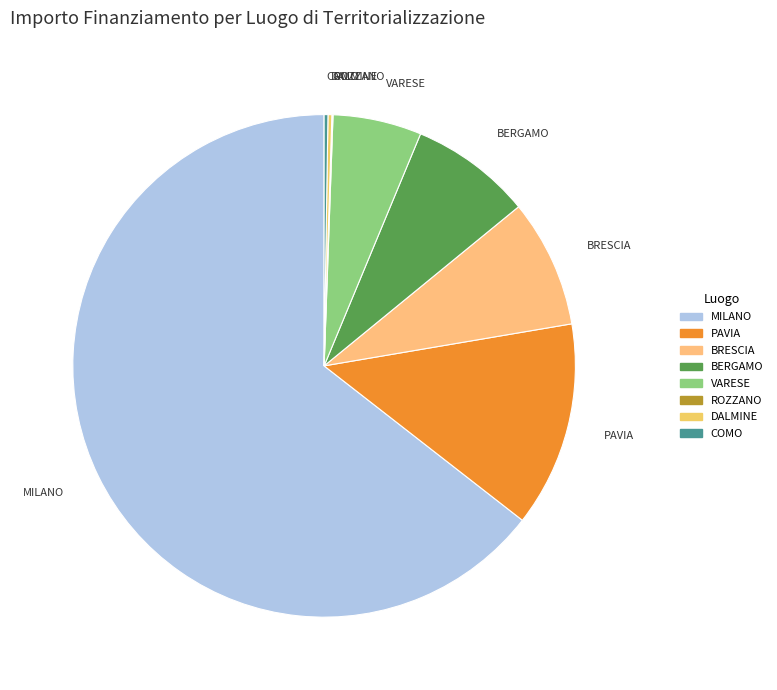

The BRESCIA slice represents 8% of the pie. True or false?

True